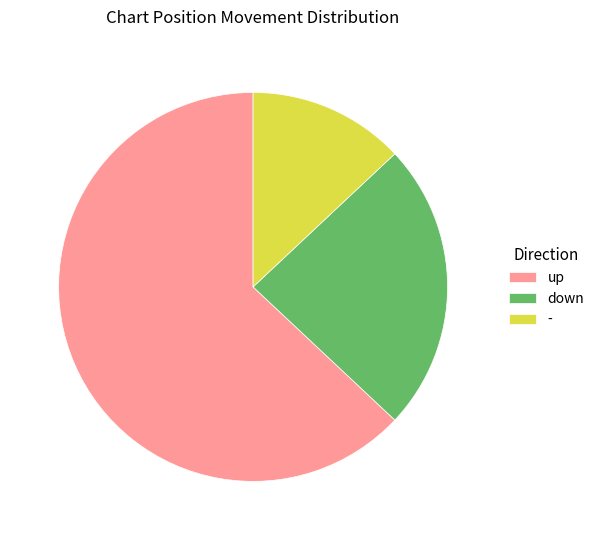

Combined, do - and up account for over 50%?

Yes